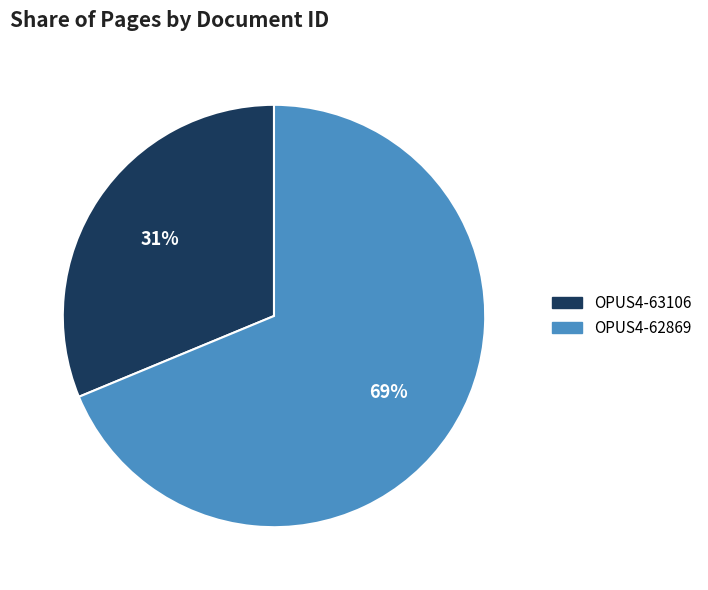

How many slices are in this pie chart?

2